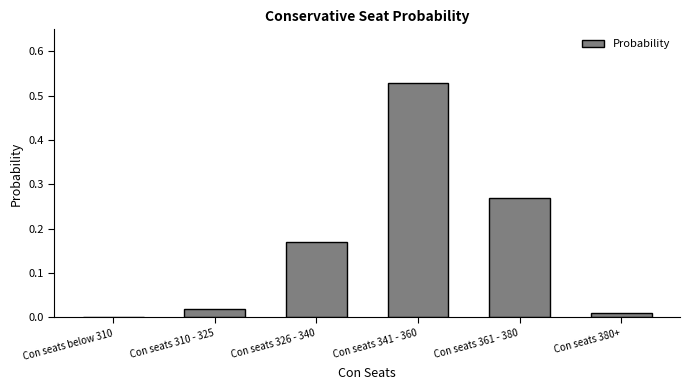

What is the sum of all values?

1.0